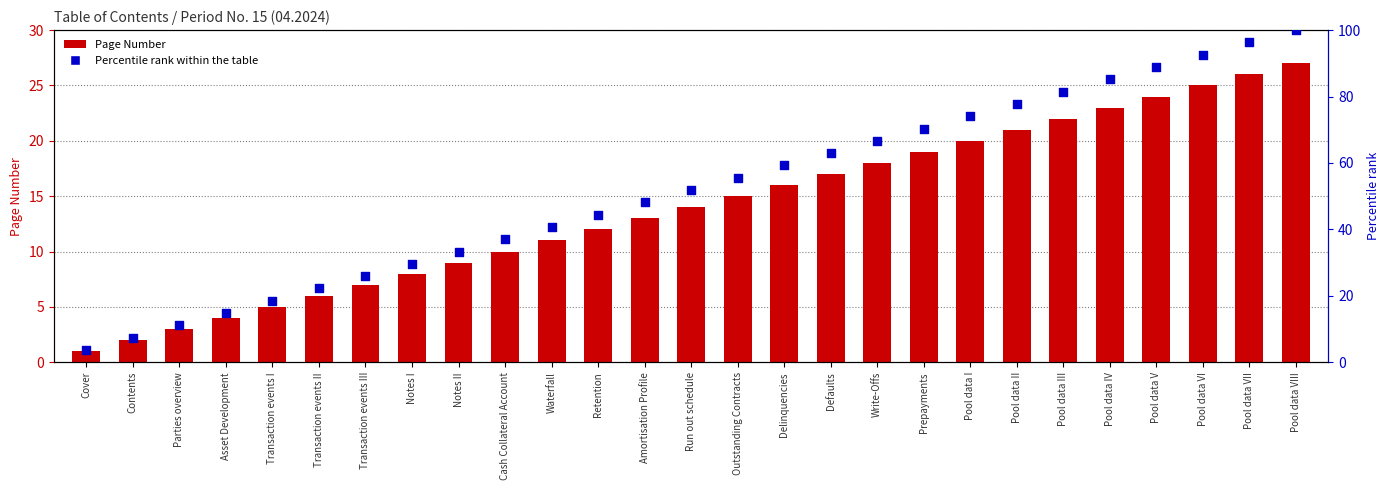

Which series has the largest total across all categories?

Percentile rank within the table